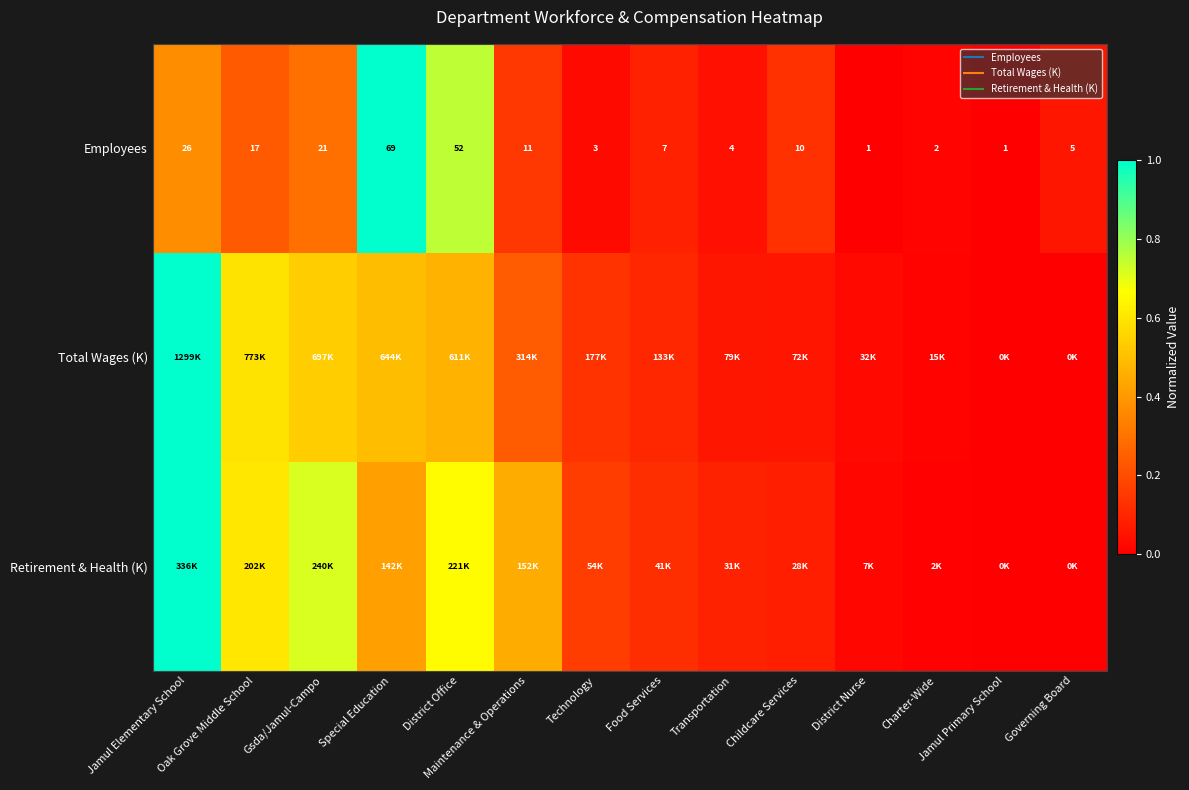

At which label is row_2 closest to 0?

Jamul Primary School